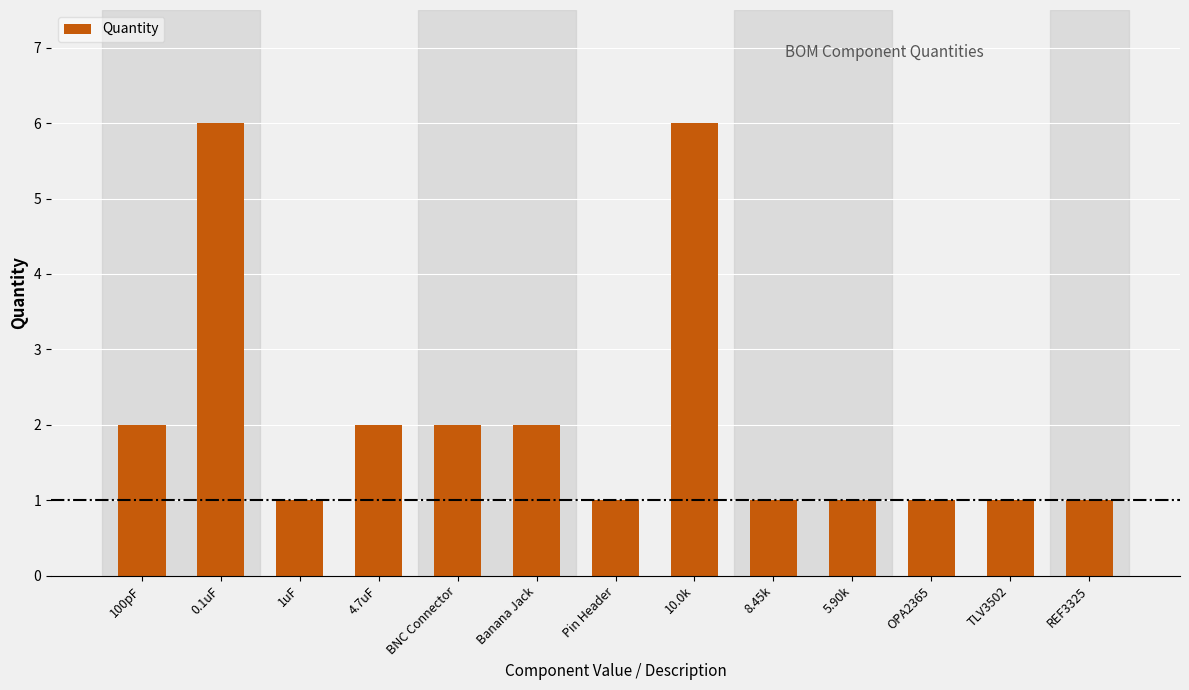

Reading left to right, extract all data points from this chart.

100pF=2	0.1uF=6	1uF=1	4.7uF=2	BNC Connector=2	Banana Jack=2	Pin Header=1	10.0k=6	8.45k=1	5.90k=1	OPA2365=1	TLV3502=1	REF3325=1